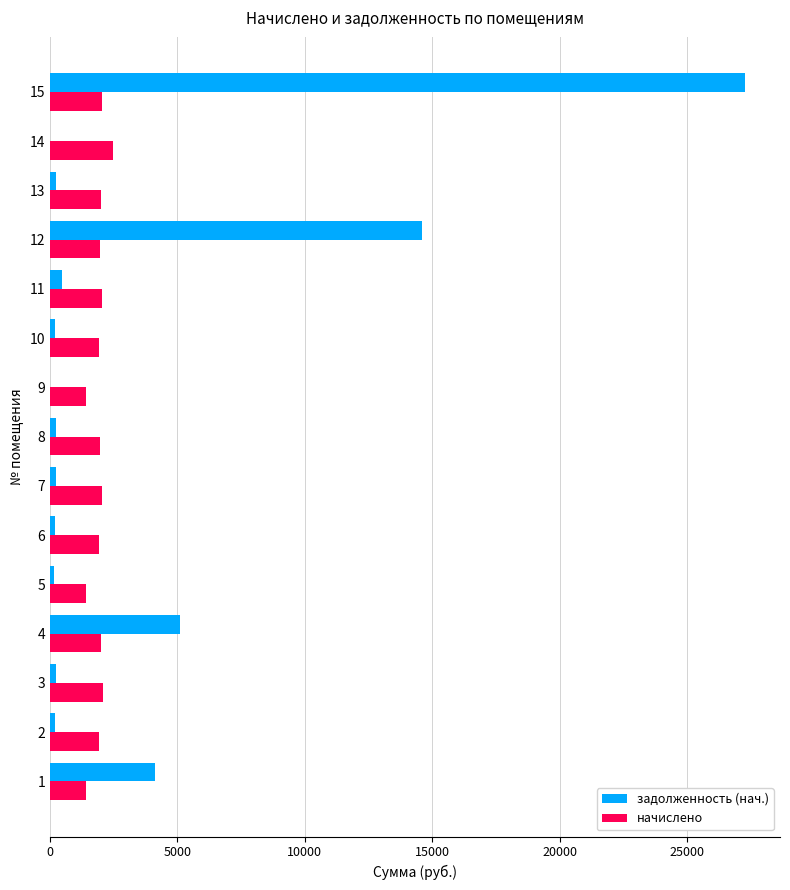

Which series has the largest total across all categories?

задолженность (нач.)